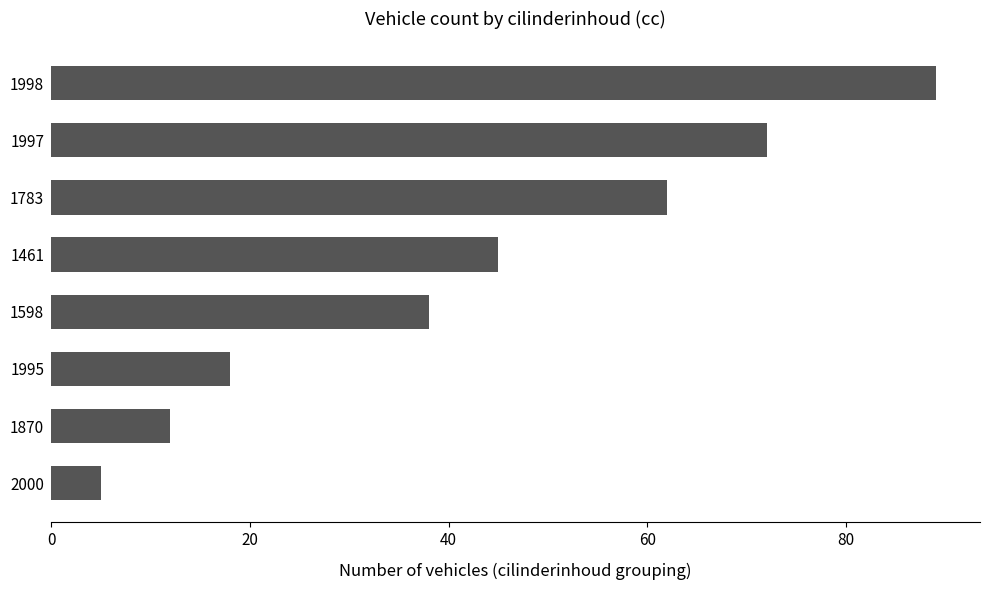

What is the greatest value displayed?

89